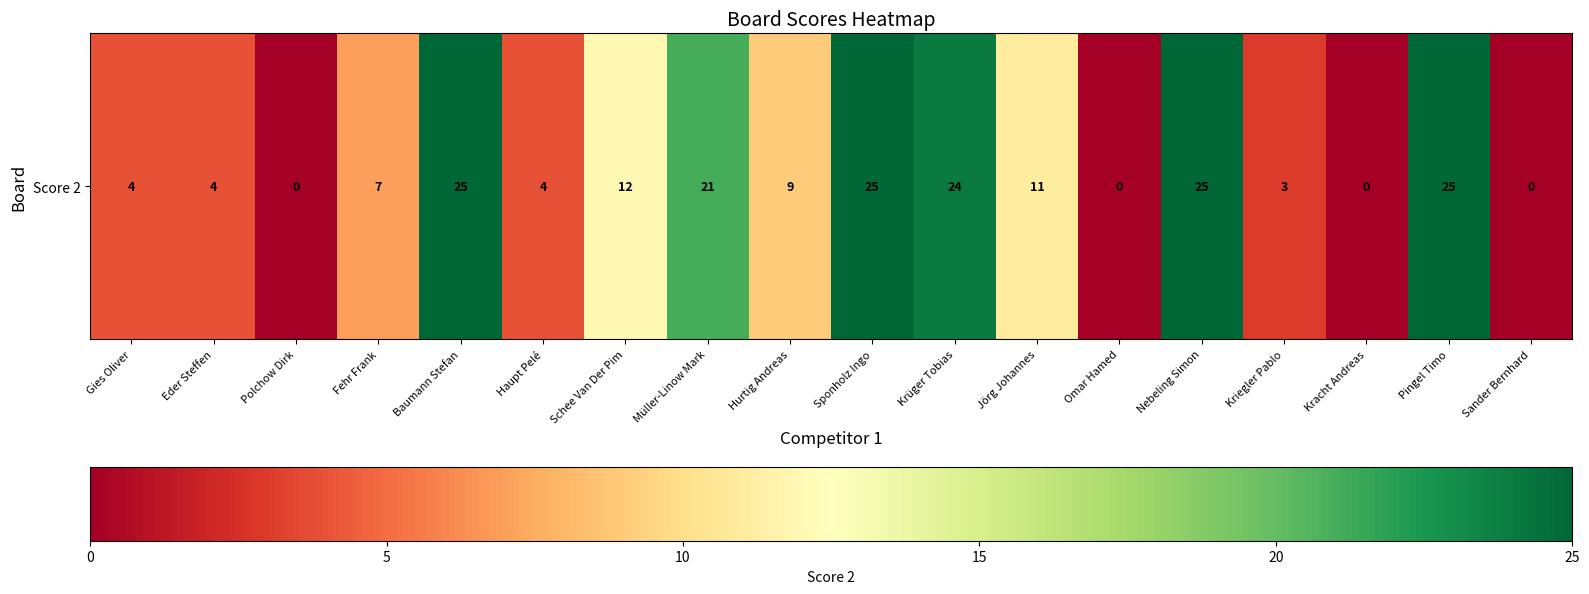

List the labels in order of value, largest first.

Baumann Stefan, Sponholz Ingo, Nebeling Simon, Pingel Timo, Krüger Tobias, Müller-Linow Mark, Schee Van Der Pim, Jörg Johannes, Hurtig Andreas, Fehr Frank, Gies Oliver, Eder Steffen, Haupt Pelé, Kriegler Pablo, Polchow Dirk, Omar Hamed, Kracht Andreas, Sander Bernhard